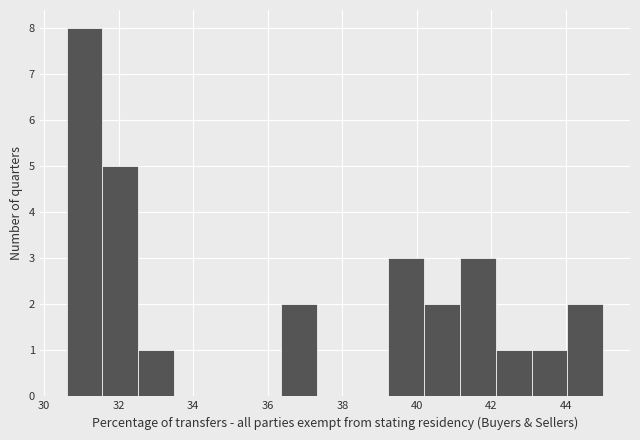

What is the height of the bar covering 32.52 to 33.48 on the x-axis? Neither the bar edges nor the heights are printed on the chart, so give them approximately, as read against the axes.

1